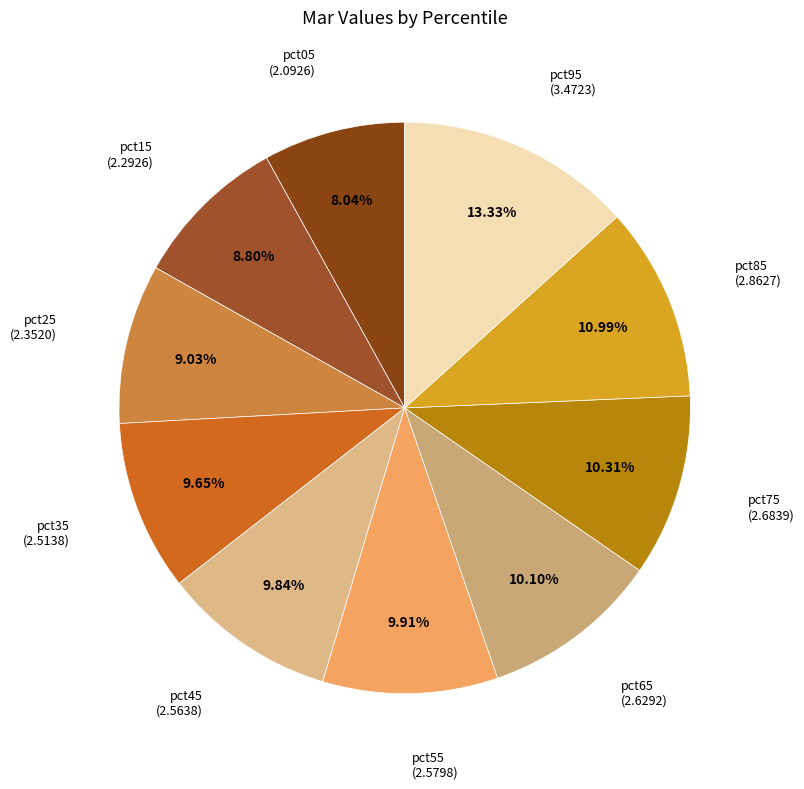

How many segments does this pie chart have?

10